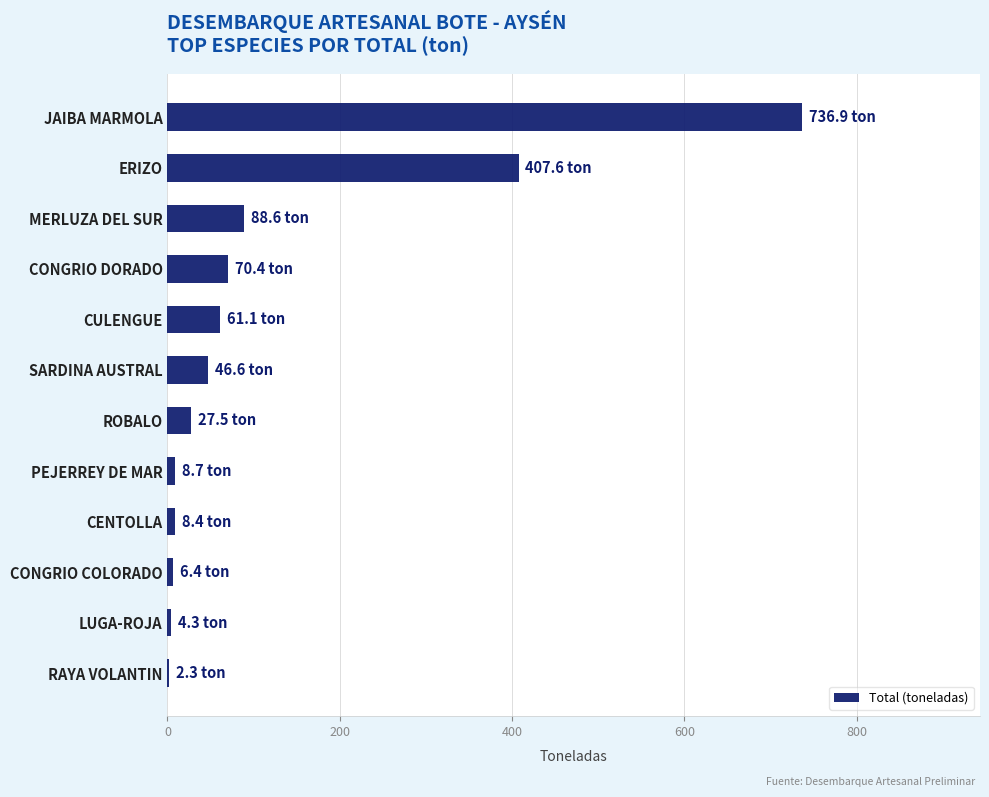

True or false: the data shows 407.6 at ERIZO.

True